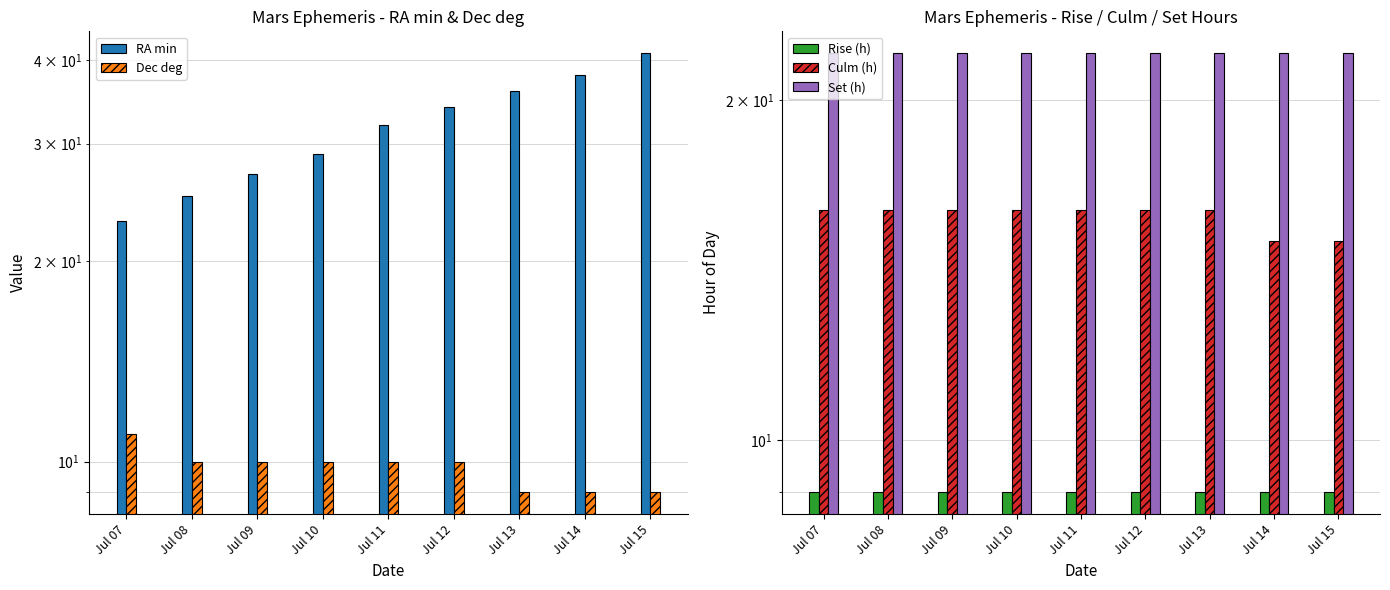

What value does the RA min series have at Jul 12?

34